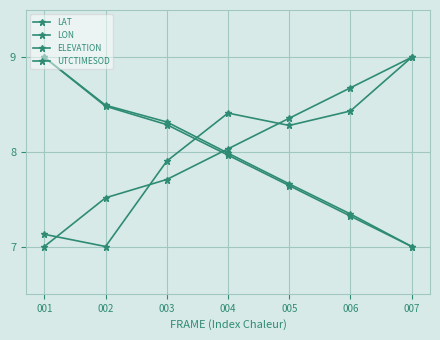

At which label is LON closest to 8?

004